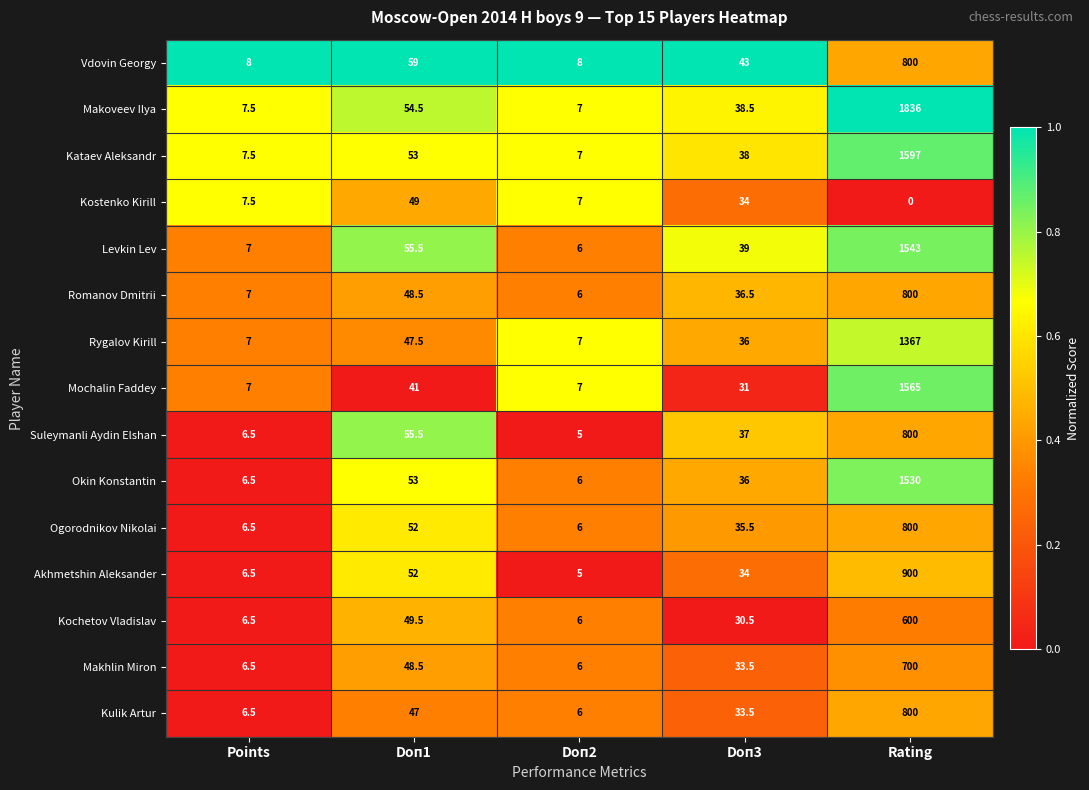

What is the difference between the maximum and second lowest values in the Ogorodnikov Nikolai series?

793.5